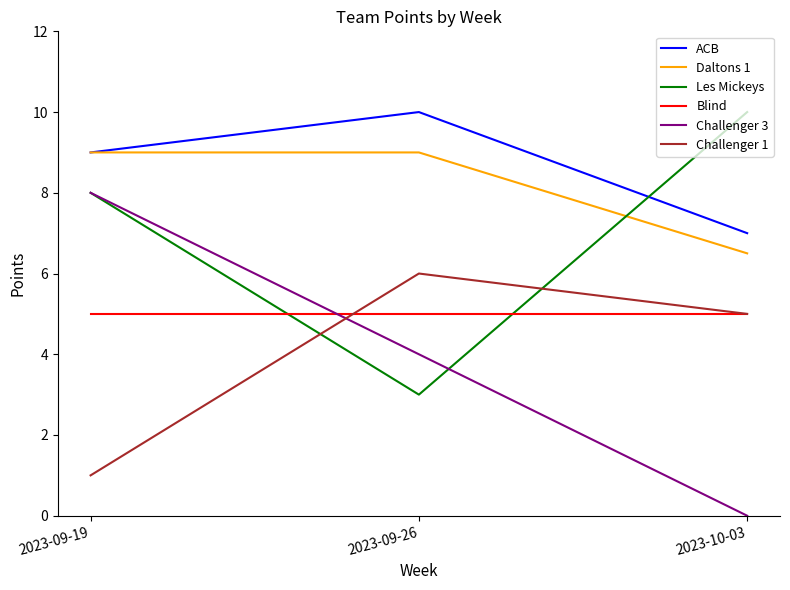

What is the greatest value displayed?

10.0